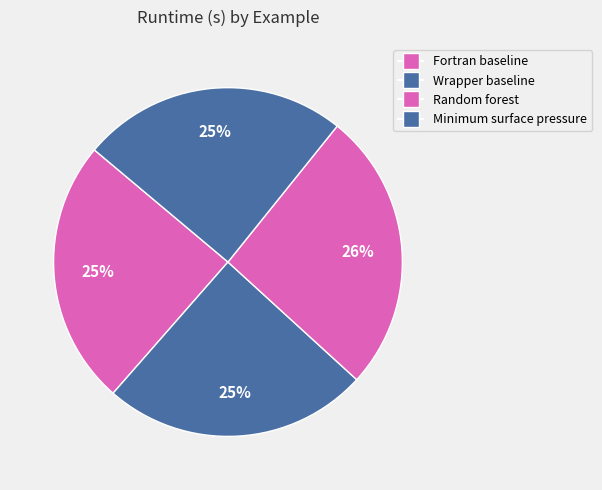

How many slices are in this pie chart?

4